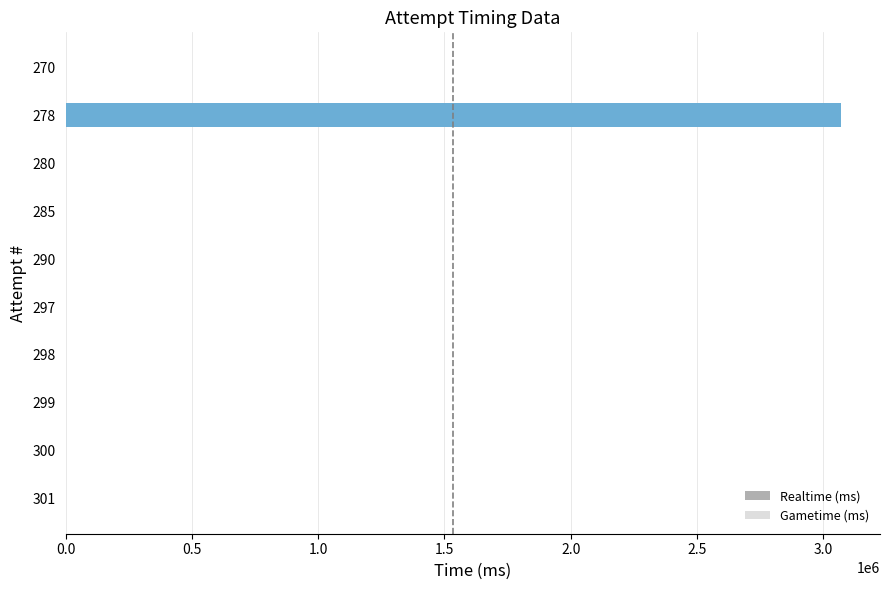

What is the sum of all values?

3071059